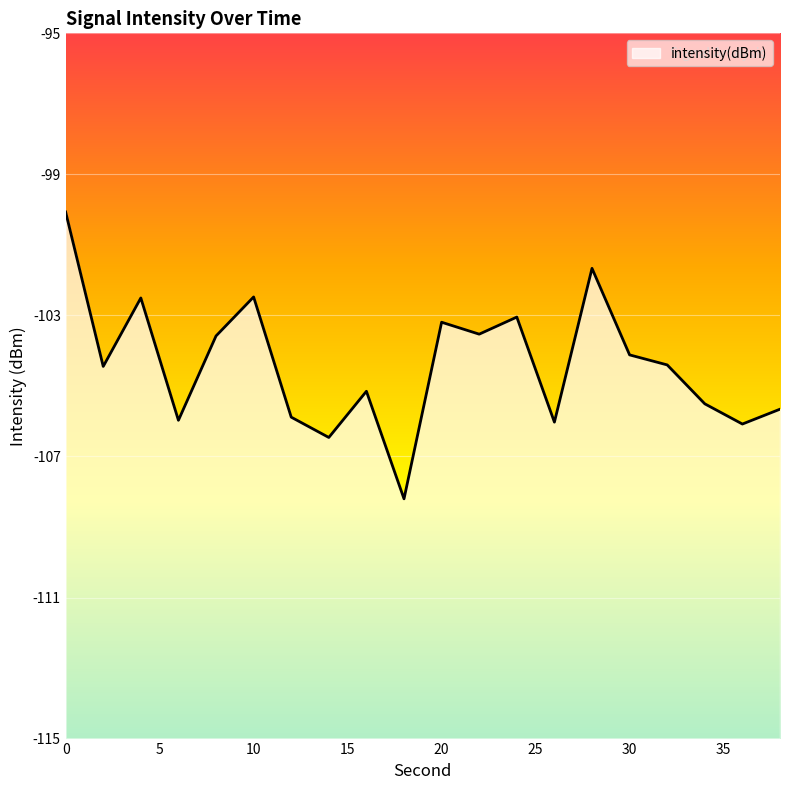

Reading left to right, extract all data points from this chart.

-100.1	-104.4	-102.5	-106.0	-103.6	-102.5	-105.9	-106.5	-105.2	-108.2	-103.2	-103.5	-103.0	-106.0	-101.7	-104.1	-104.4	-105.5	-106.1	-105.7